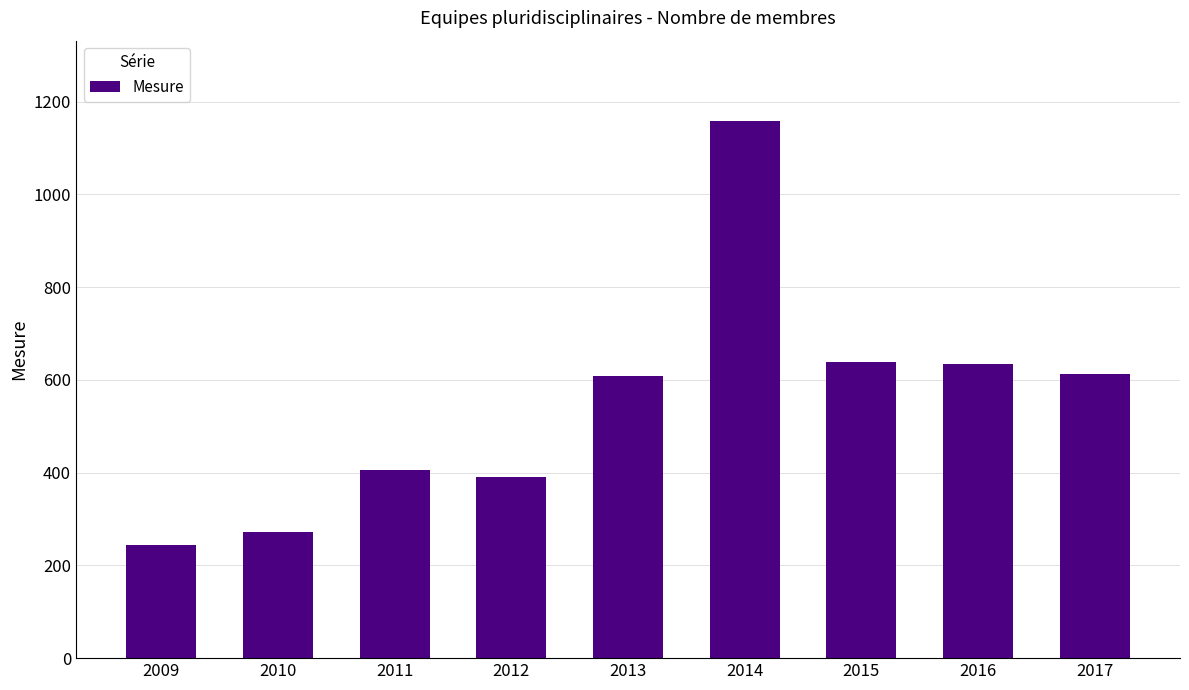

How many data points does each series have?

9